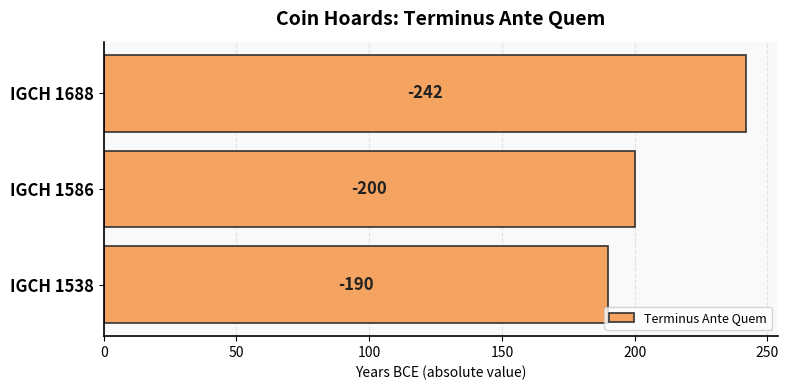

Are the bars horizontal?

Yes